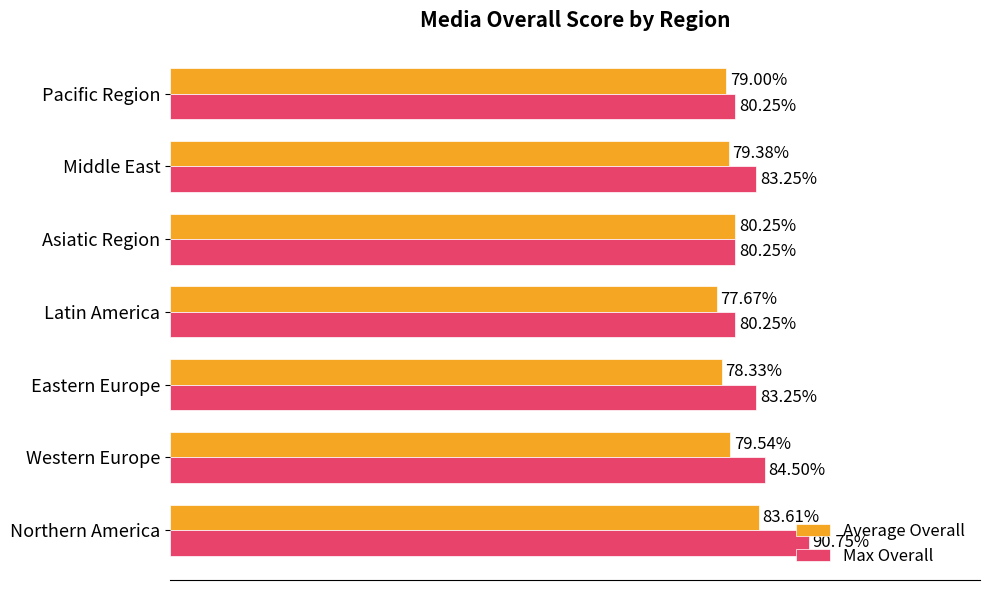

Is the value of Average Overall at Western Europe greater than the value of Max Overall at Western Europe?

No